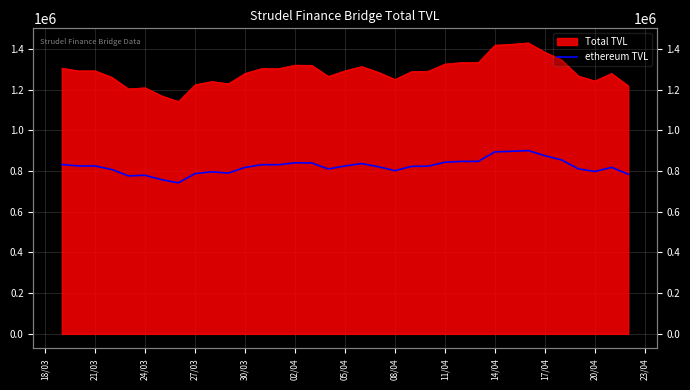

Does the chart display data point markers on the line(s)?

No